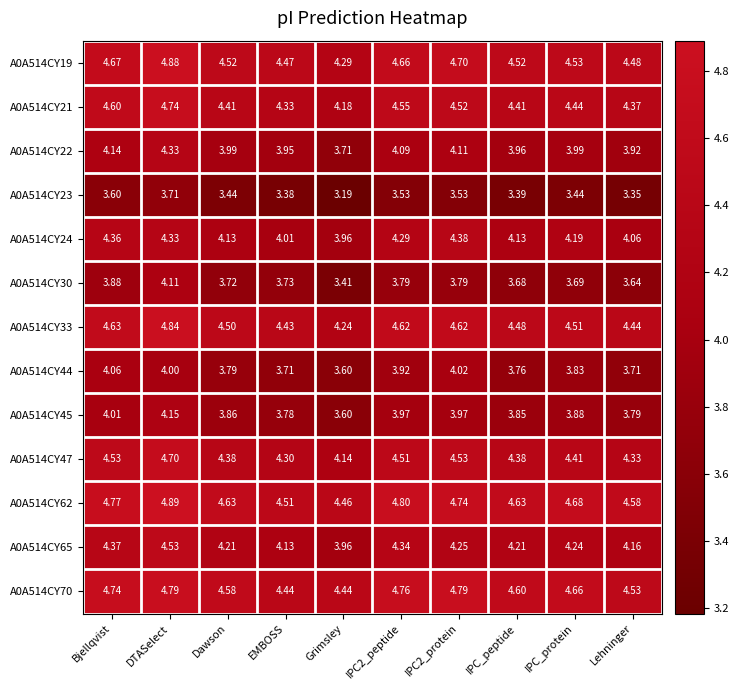

At which category is the sum across all series the highest?

DTASelect